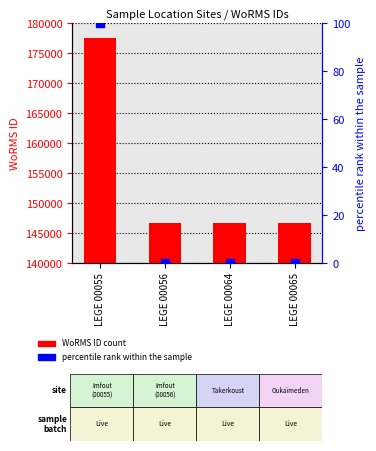

At which category is the sum across all series the highest?

LEGE 00055